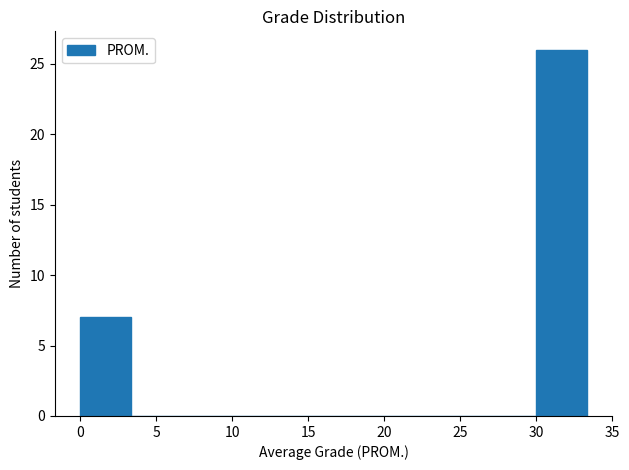

Which range on the x-axis has the tallest bar?

30.0 to 33.5